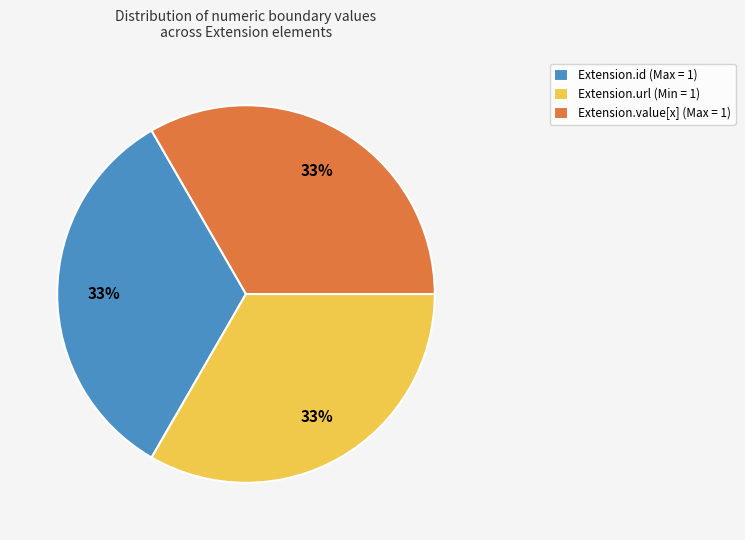

To the nearest percent, what is the average slice percentage?

33%